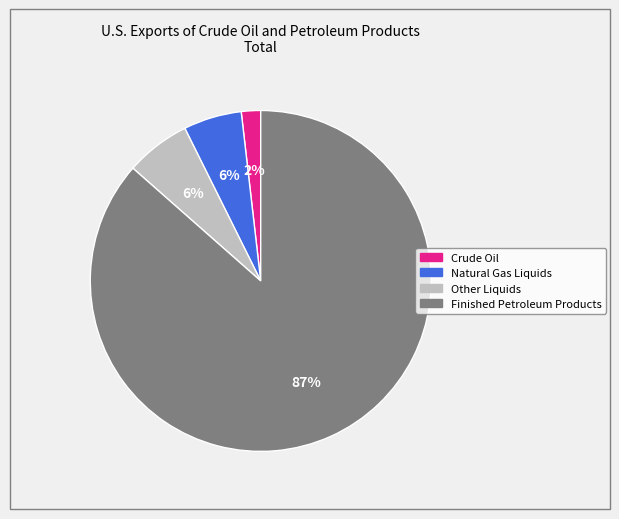

Does Finished Petroleum Products represent more than half of the total?

Yes